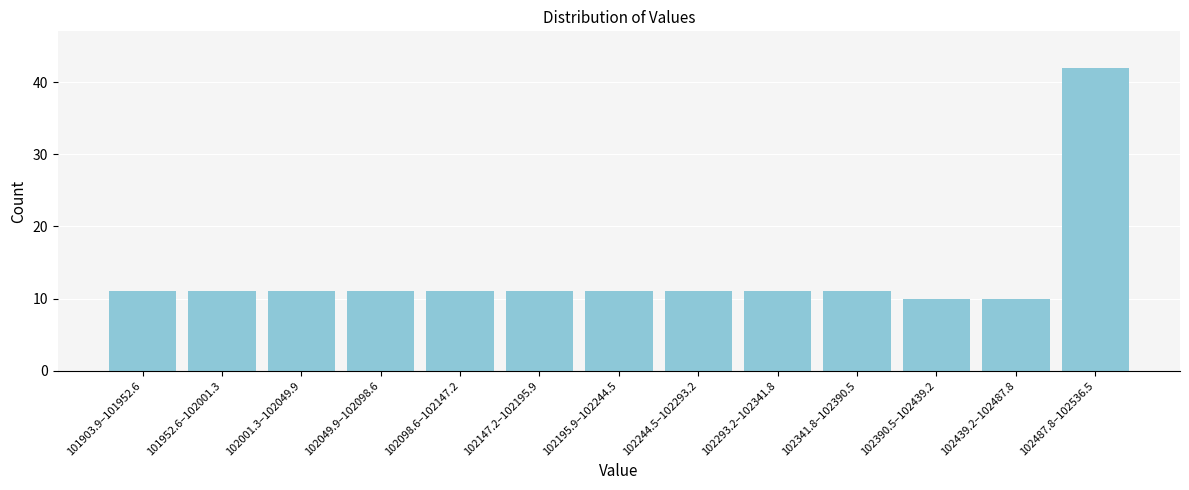

Reading left to right, list all the values displayed in this chart.

11	11	11	11	11	11	11	11	11	11	10	10	42